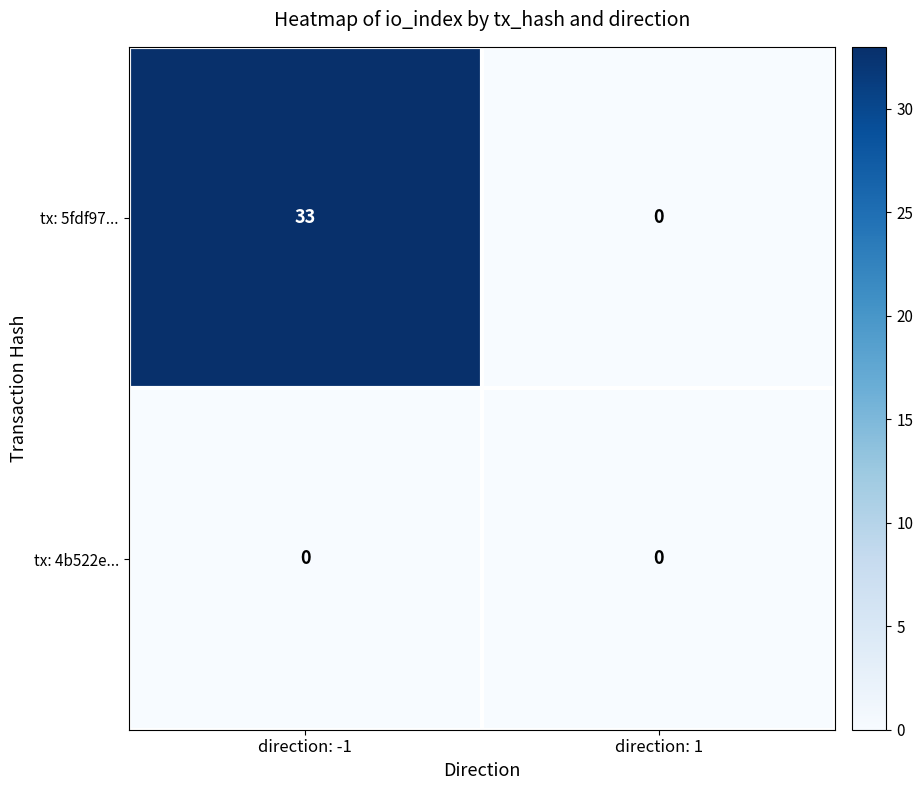

Reading left to right, list all the values displayed in this chart.

tx: 5fdf97...: direction: -1=33	direction: 1=0
tx: 4b522e...: direction: -1=0	direction: 1=0